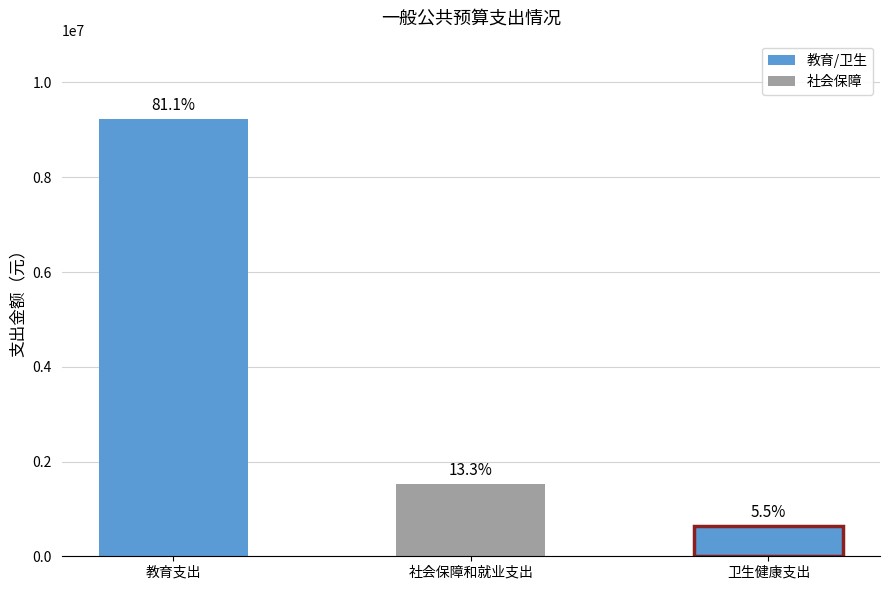

The value at 卫生健康支出 is 628645.4. True or false?

True